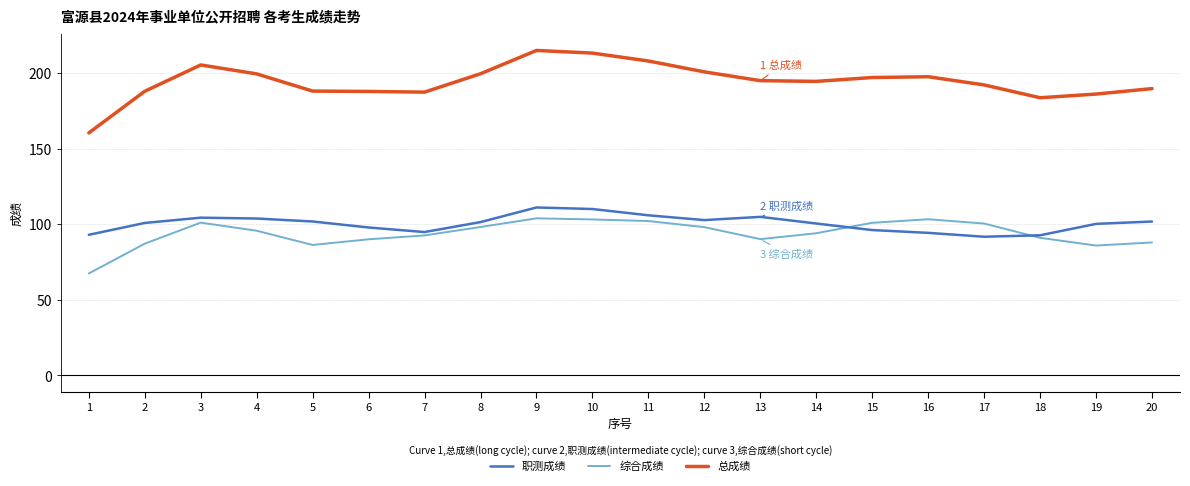

Where is the first local maximum for 总成绩?

3